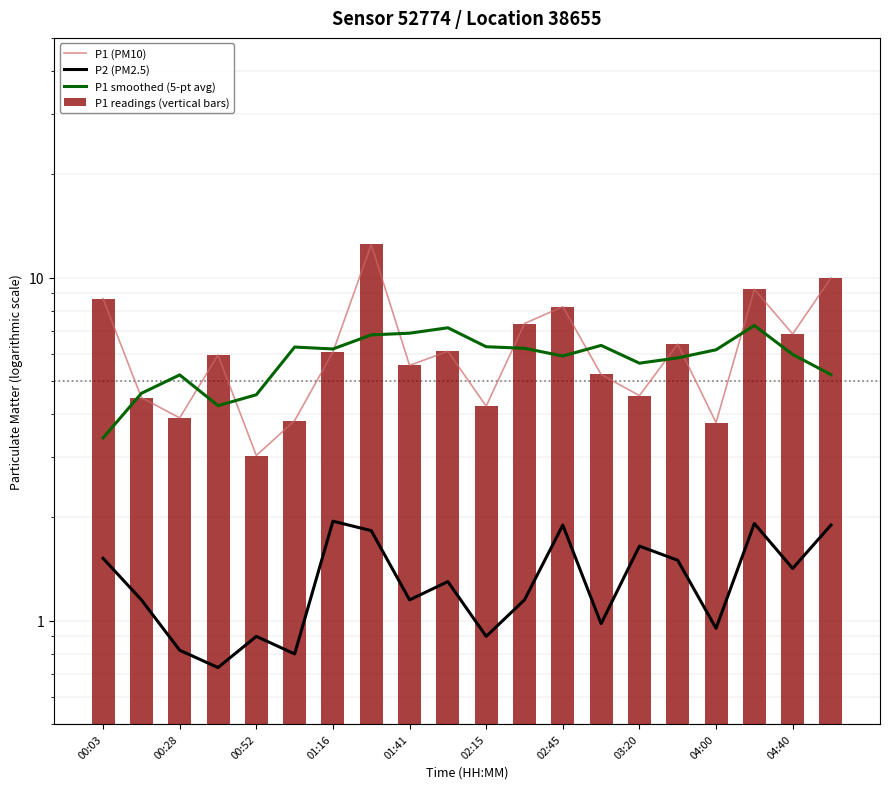

At how many categories does at least one series exceed 8?

5